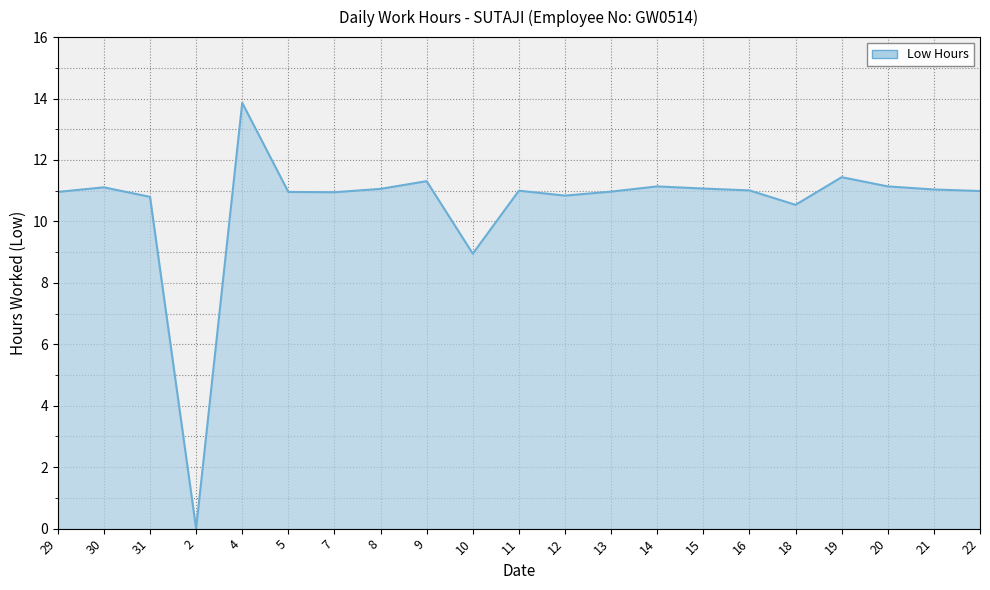

The chart shows a value of 11.1 at 14. True or false?

True